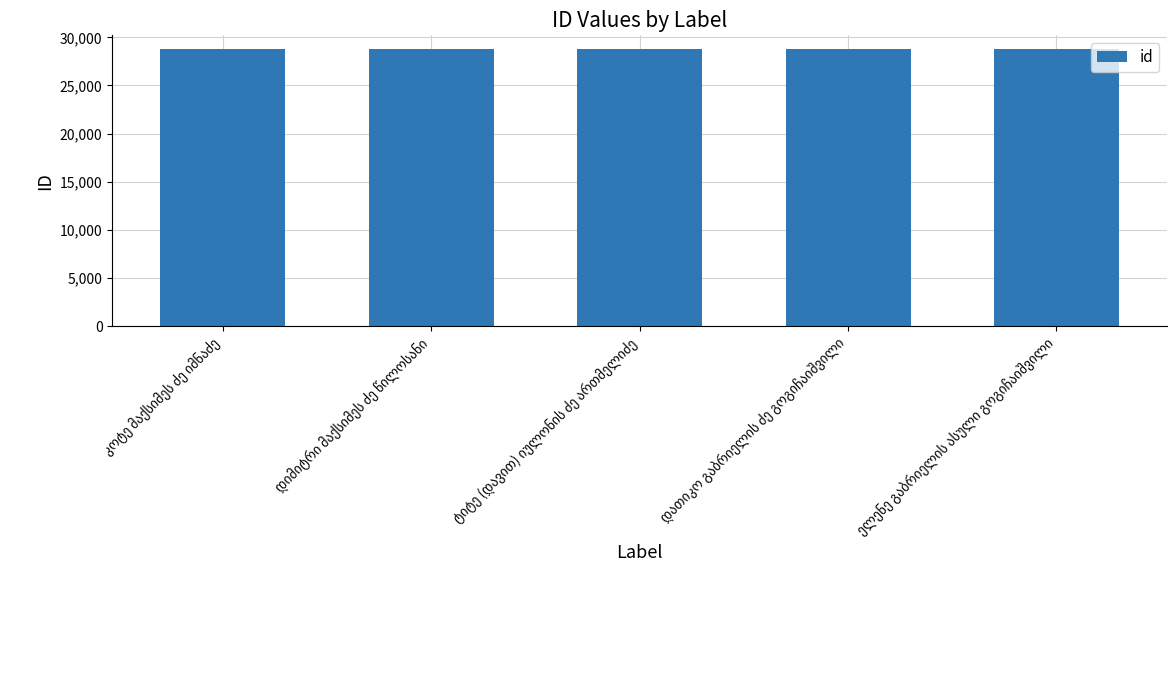

How many categories are shown in the chart?

5